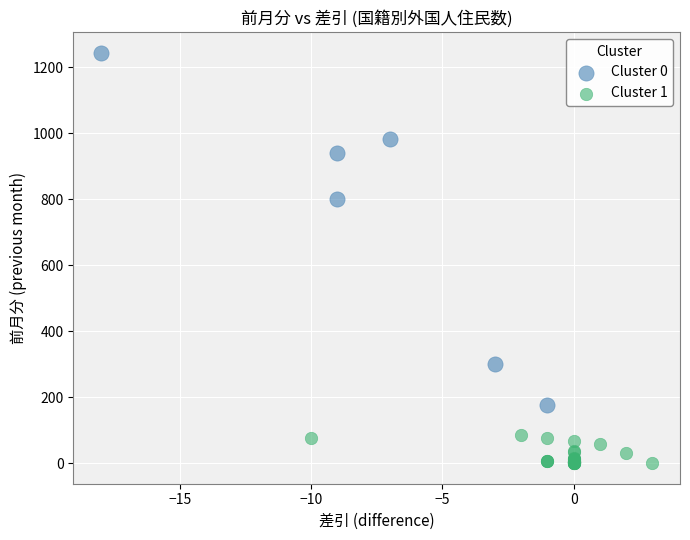

Which series has the widest spread of Y values?

Cluster 0